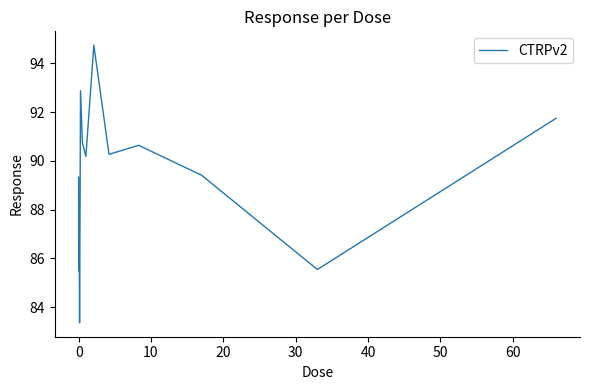

What is the difference between the maximum and minimum values?

11.4